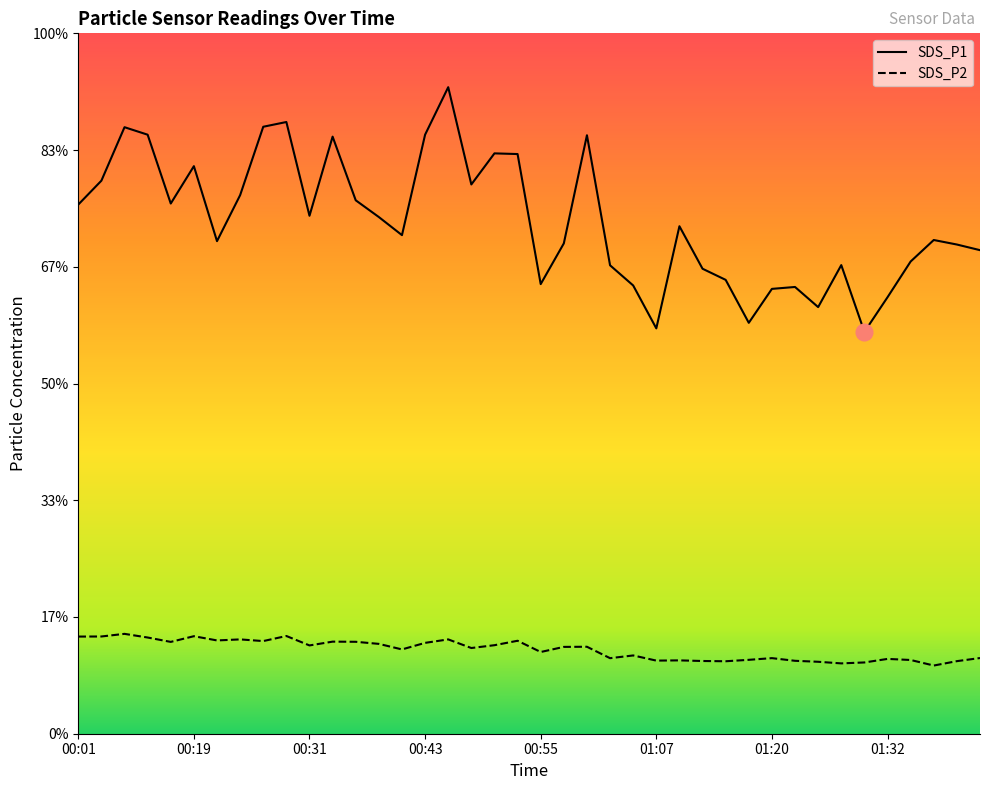

At which category does SDS_P2 reach its first local peak?

00:06